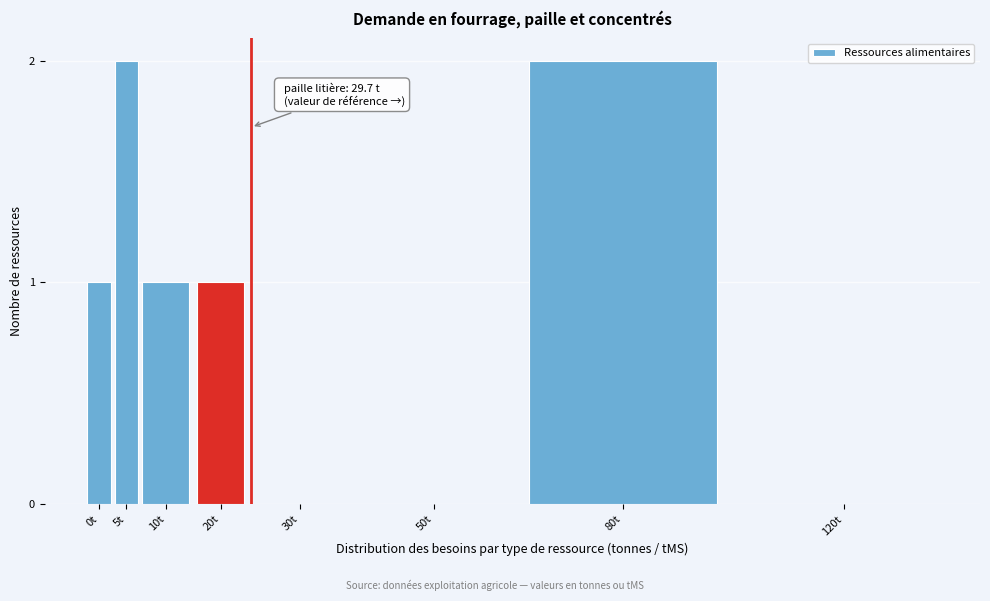

Reading left to right, list all the values displayed in this chart.

0t=1	5t=2	10t=1	20t=1	30t=0	50t=0	80t=2	120t=0